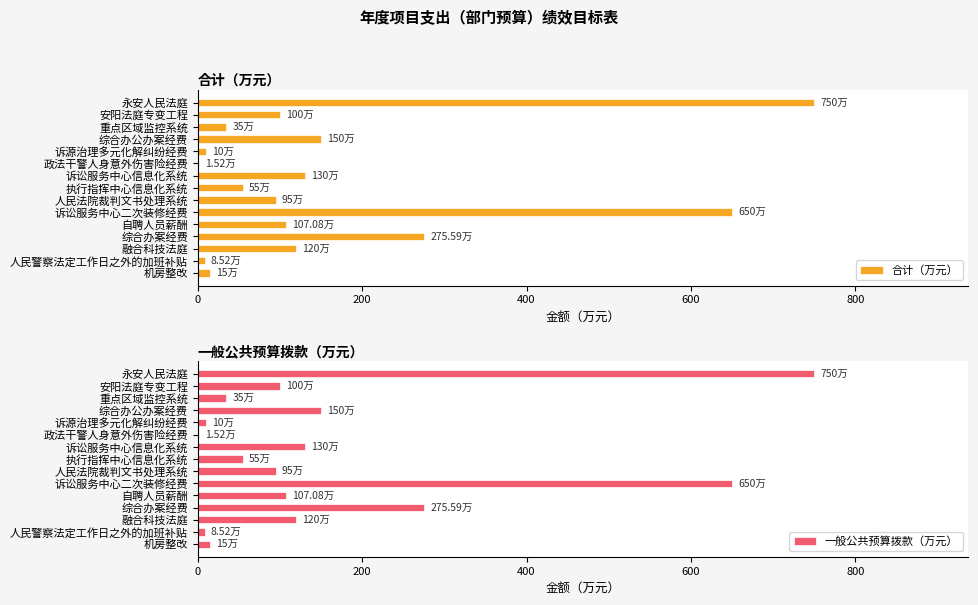

What is the difference between the maximum and second lowest values in the 一般公共预算拨款（万元） series?

741.5